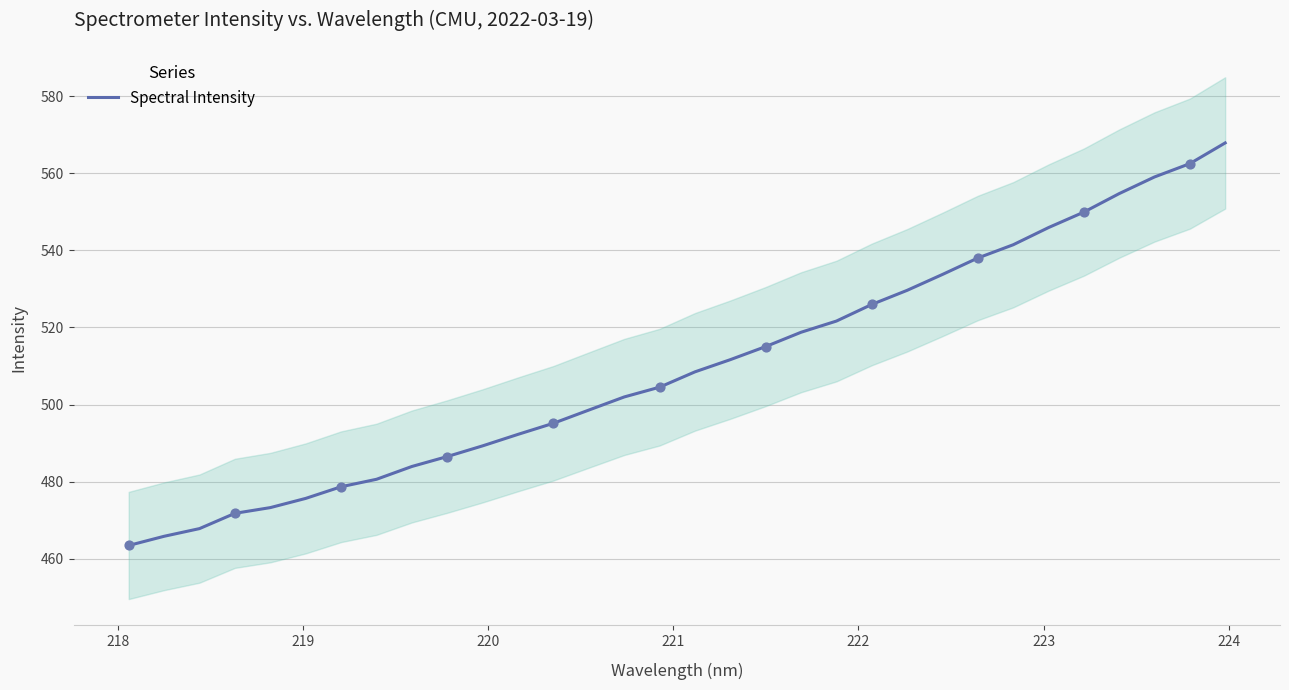

What is the maximum value for Spectral Intensity?

567.9